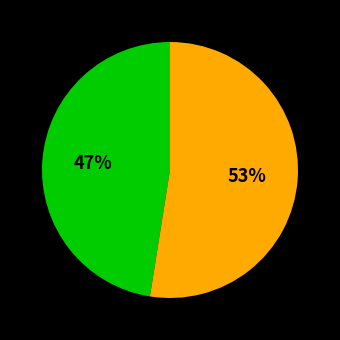

How many segments does this pie chart have?

2